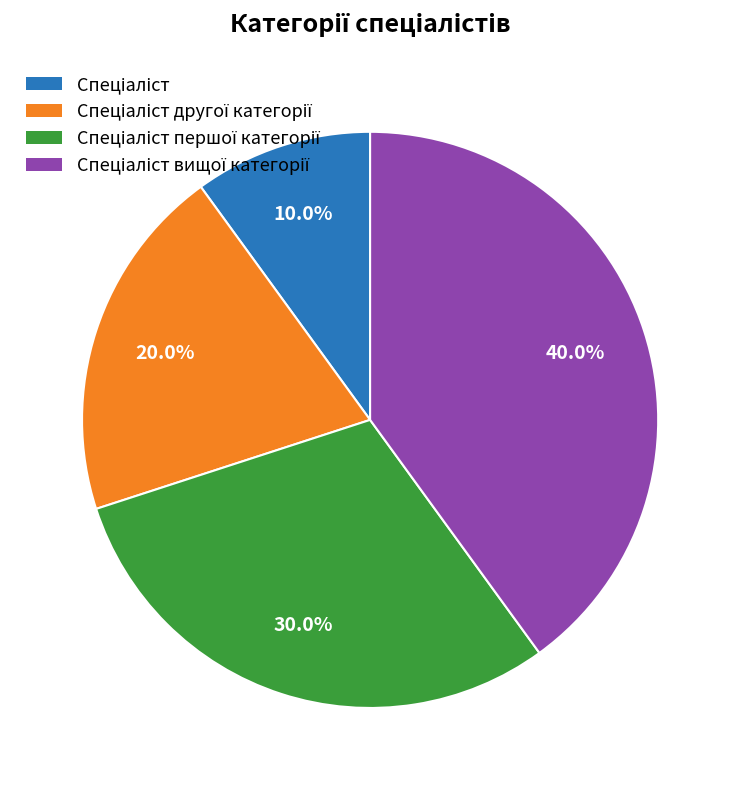

Does any single category account for the majority?

No